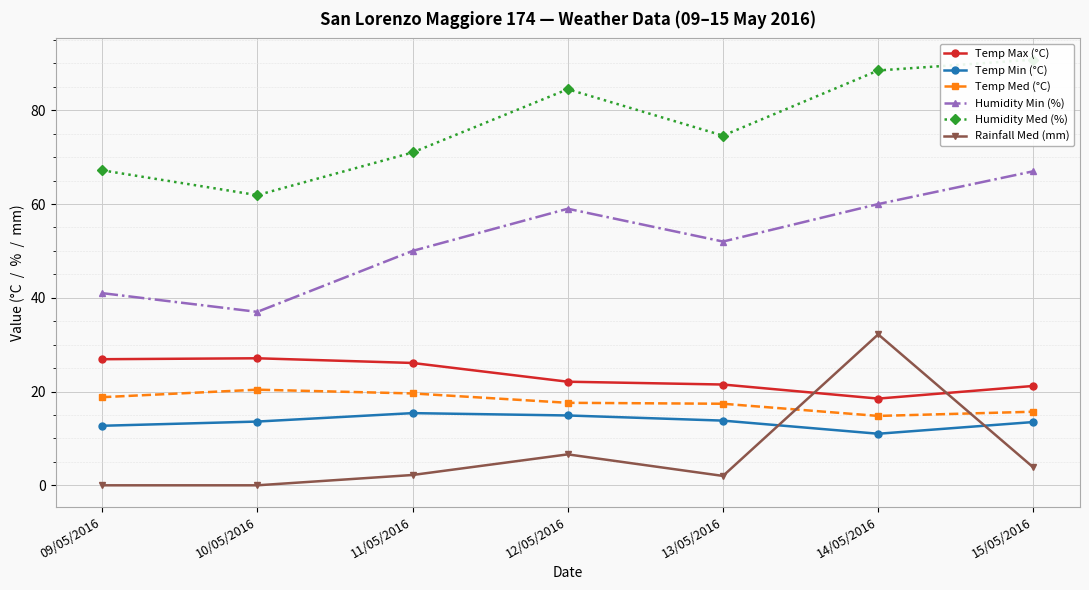

What is the highest value of the Temp Med (°C) series?

20.4